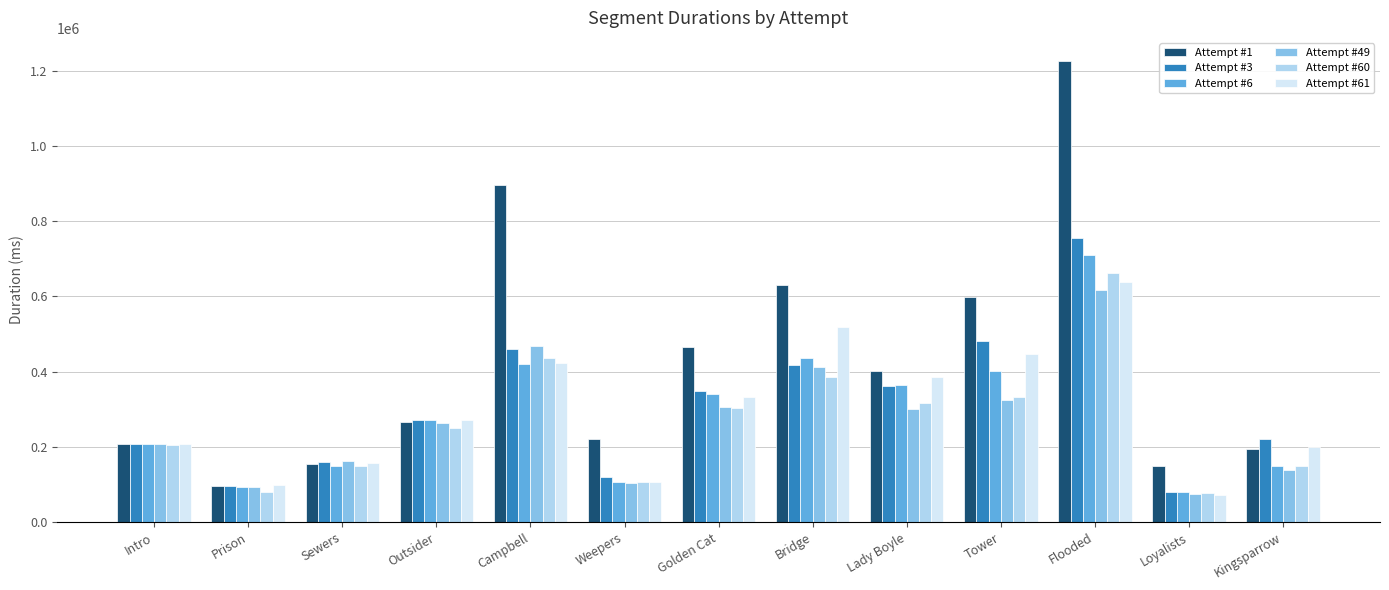

The value of Attempt #60 at Prison is 35948. True or false?

False